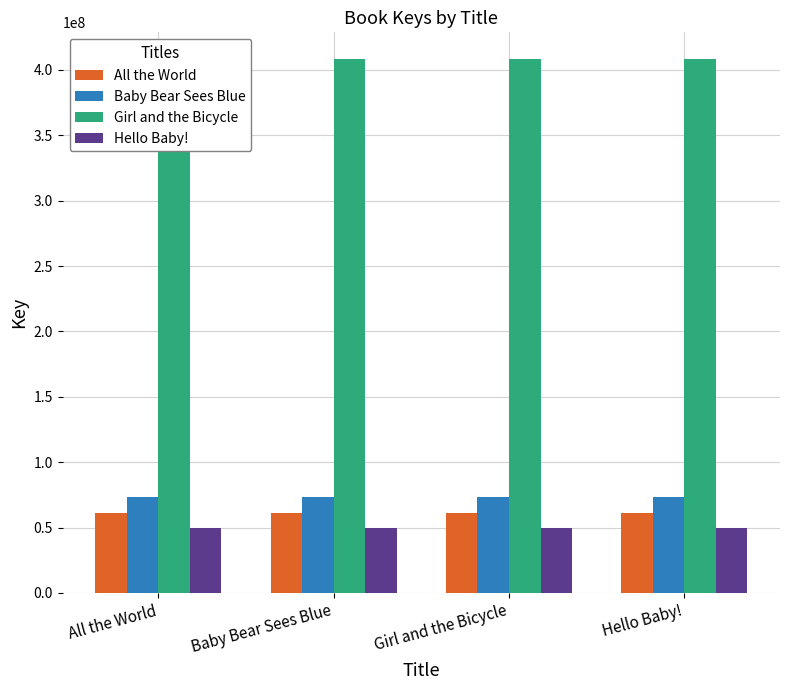

What is the spread (max minus min) of values at Baby Bear Sees Blue?

358309635